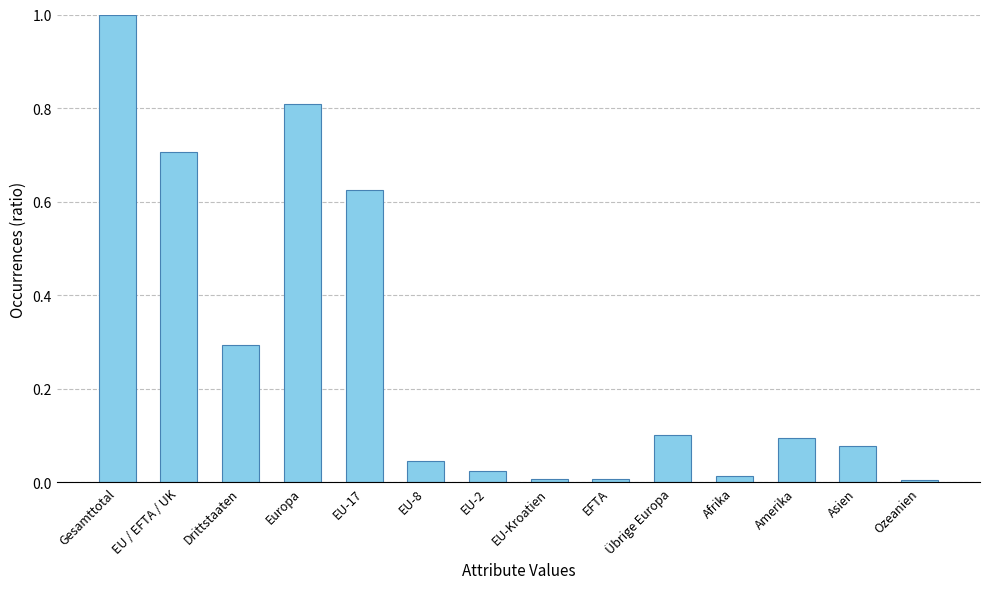

What is the label of the 2nd bar from the right?

Asien